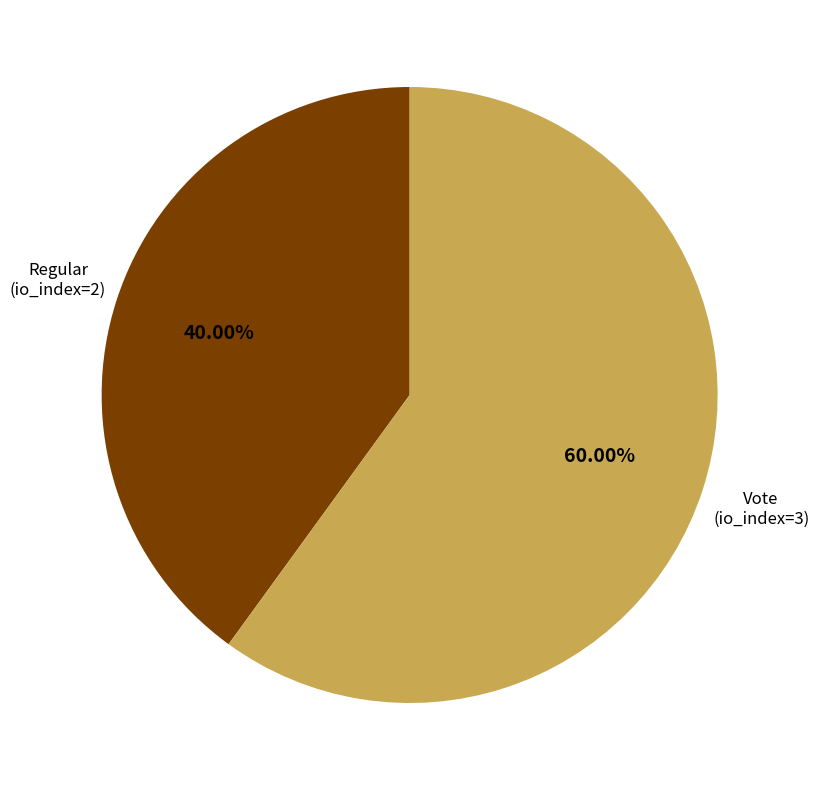

Does any single category account for the majority?

Yes